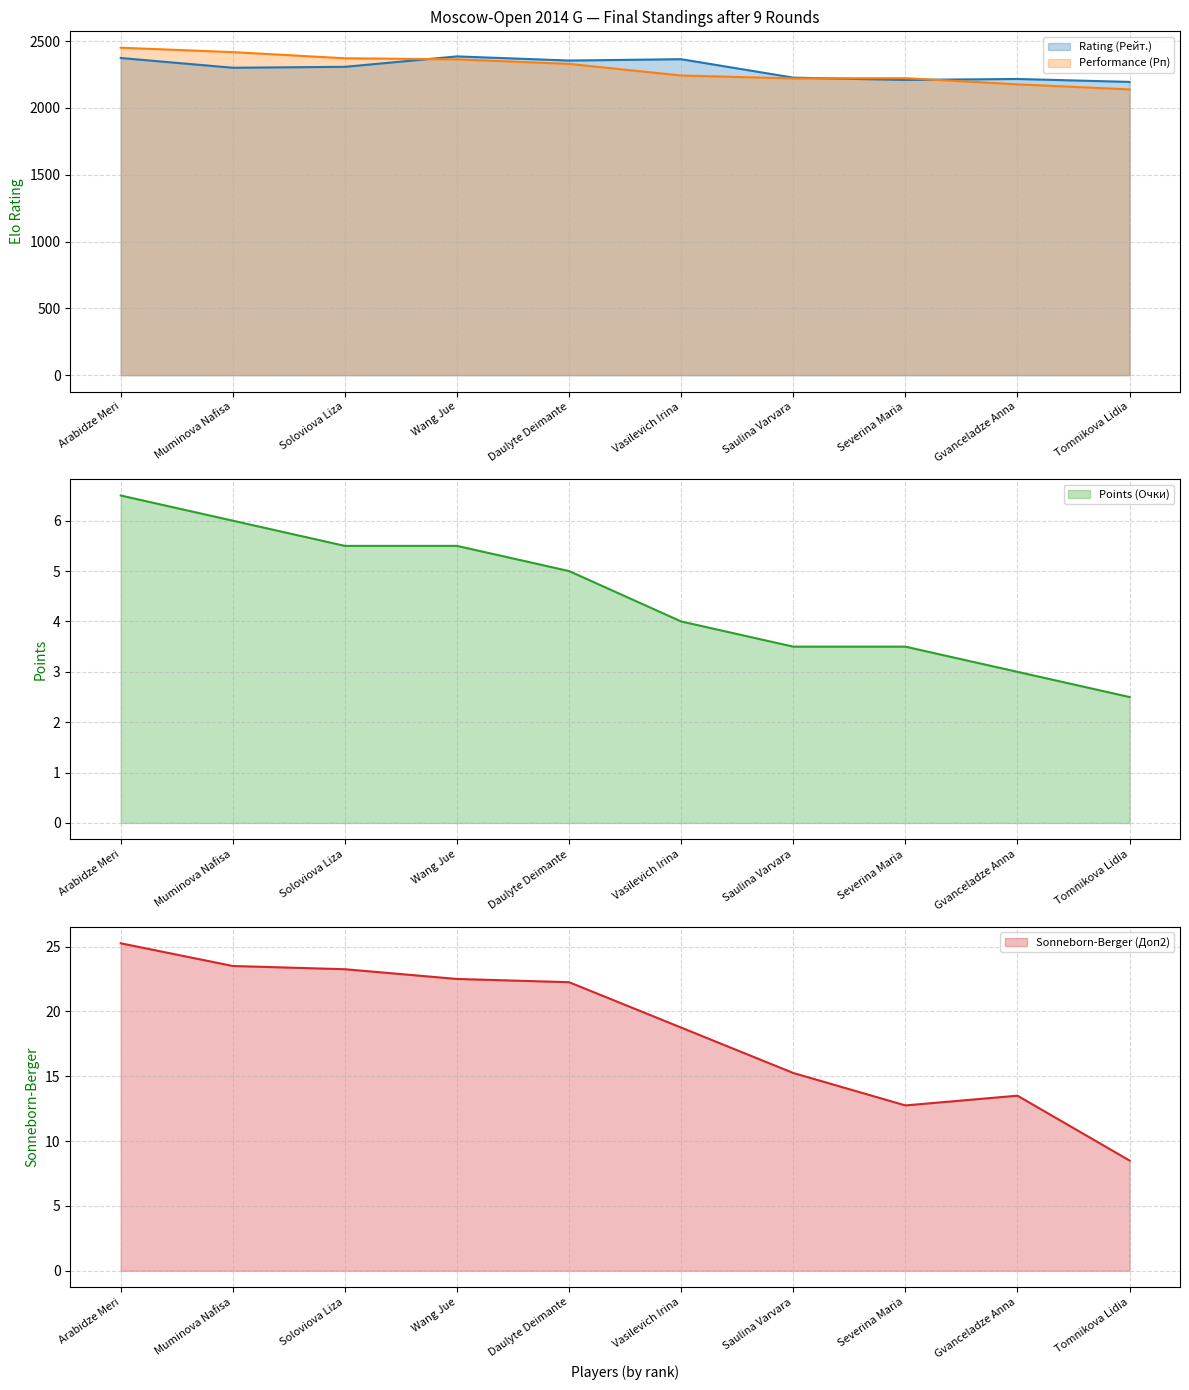

Rank the series by their maximum value, from highest to lowest.

Performance (Рп), Rating (Рейт.), Sonneborn-Berger (Доп2), Points (Очки)